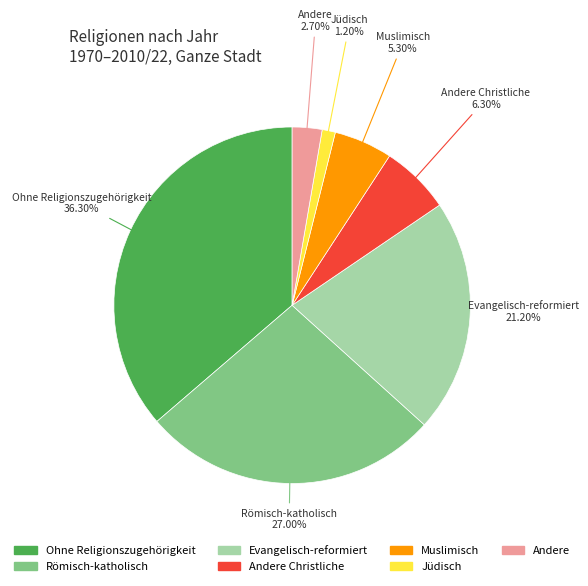

Is there any slice that represents more than half of the pie?

No